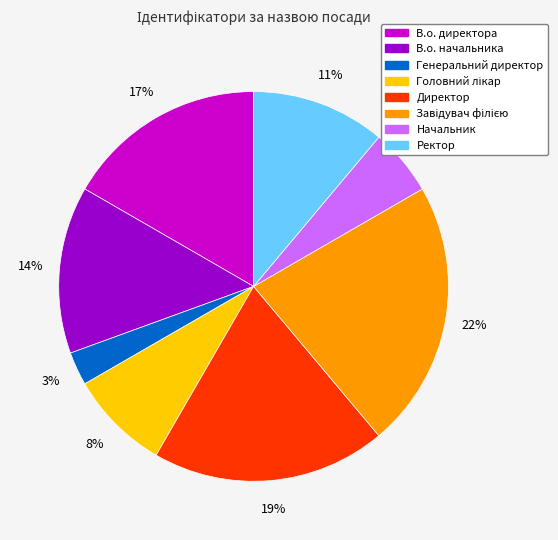

Is the sum of Ректор and Генеральний директор greater than half?

No